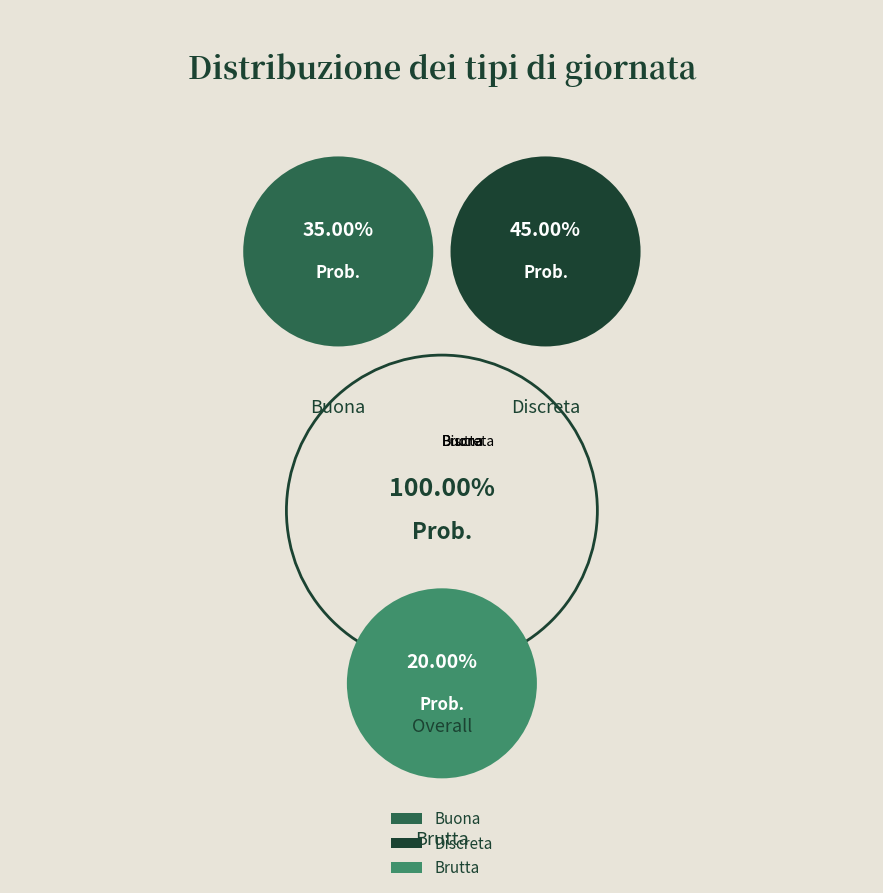

Which category has the biggest portion of the pie?

Discreta